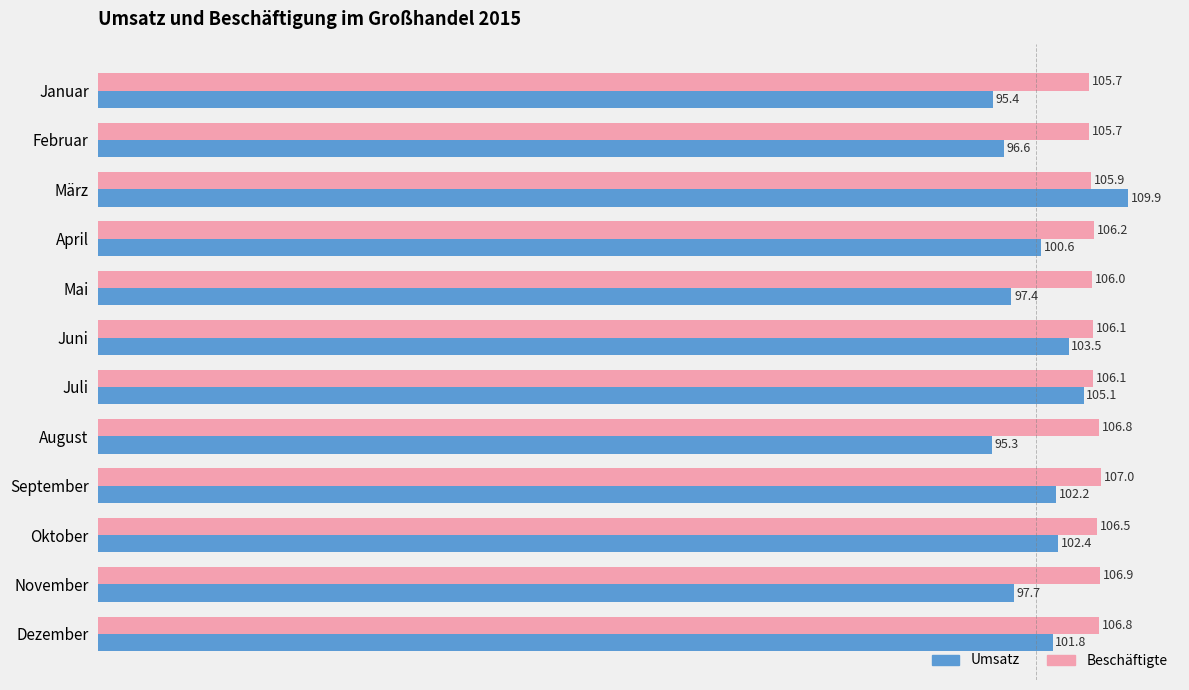

True or false: Beschäftigte has a value of 55.1 at Mai.

False